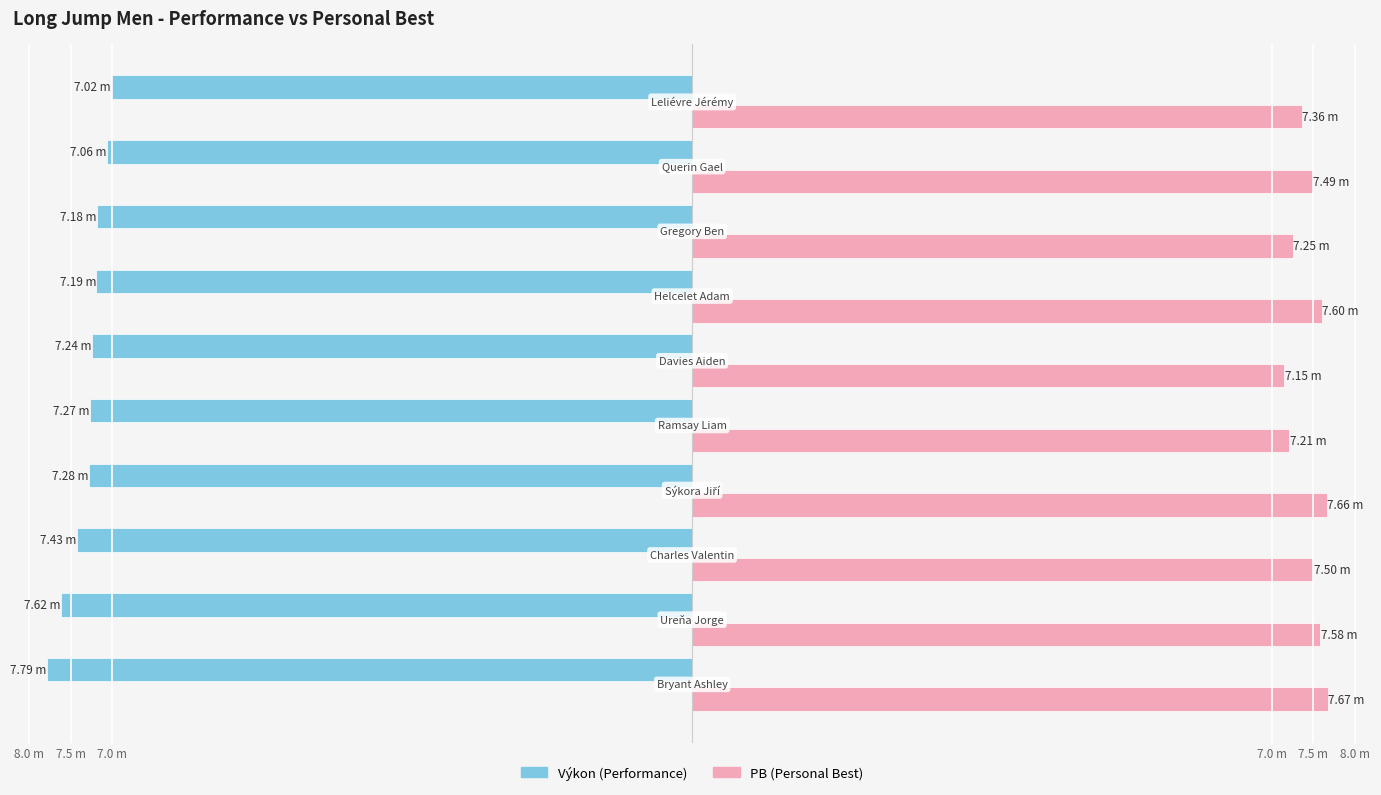

What is the label of the 1st bar from the left?

Bryant Ashley